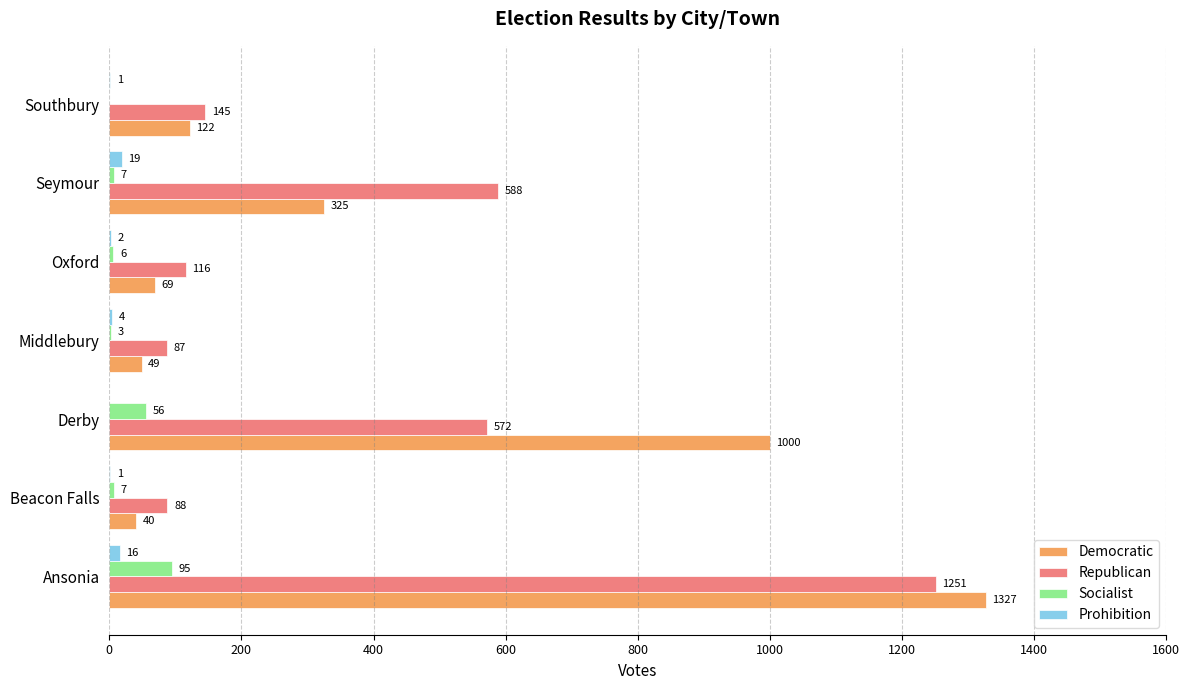

True or false: Democratic has a value of 1327 at Ansonia.

True